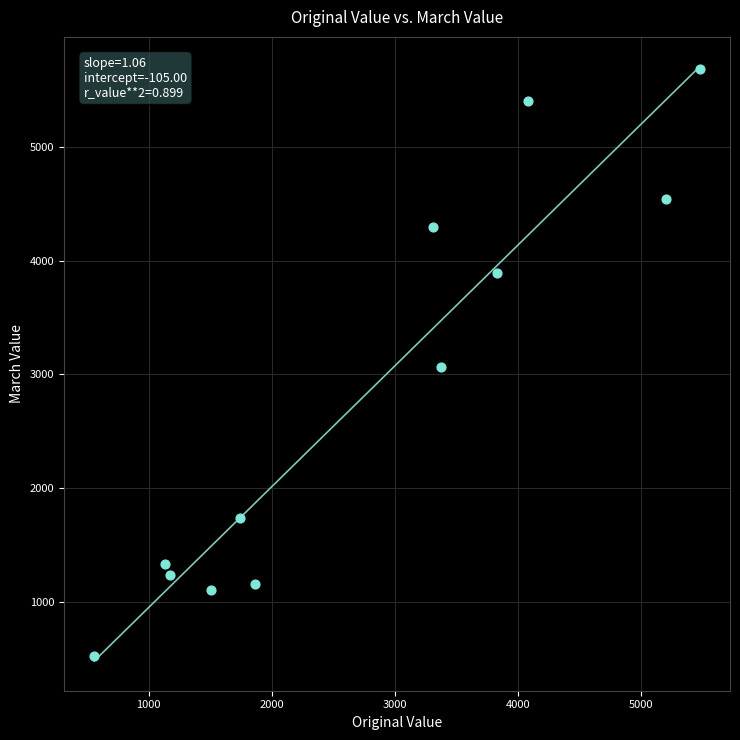

What is the average Y value?

2832.4